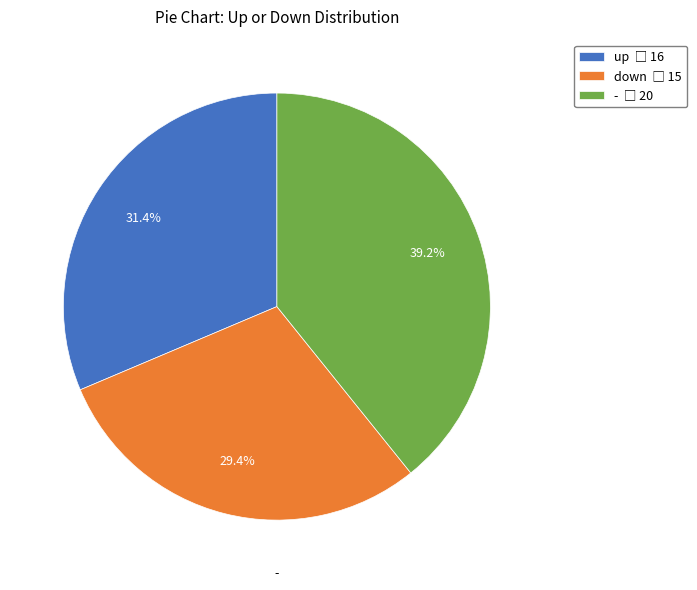

What percentage do down and up together represent?

60.8%